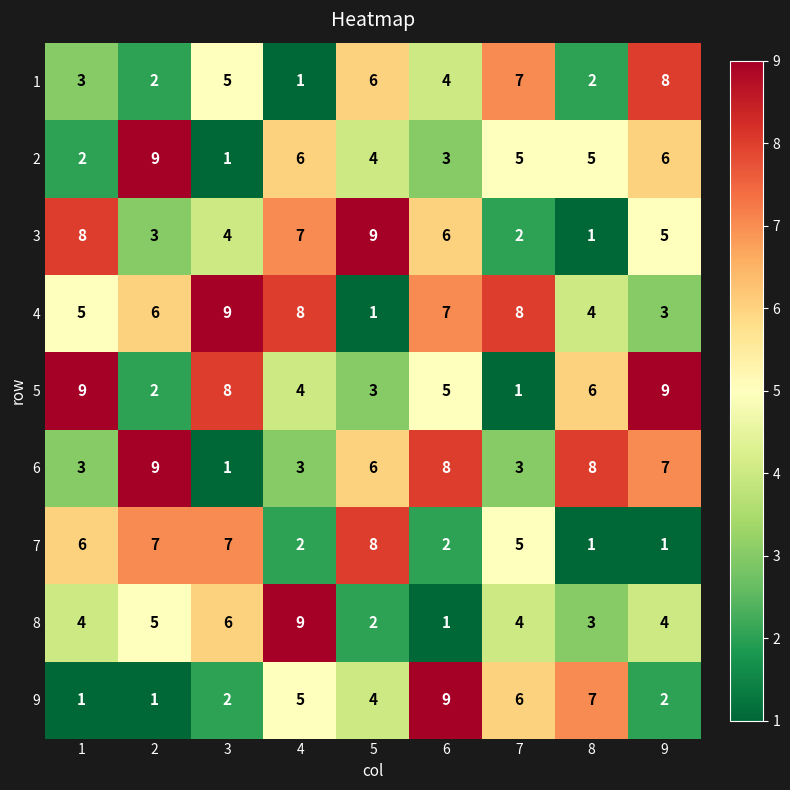

At how many categories does at least one series exceed 7?

9